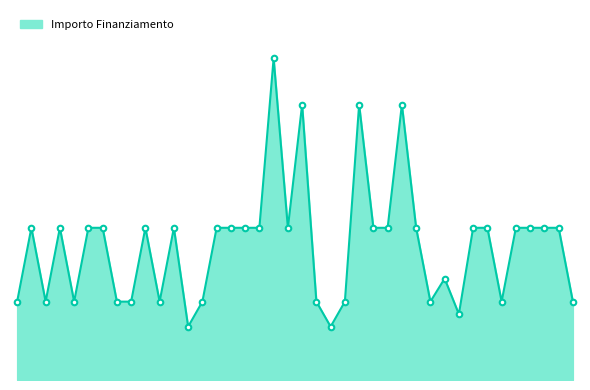

Does the chart display data point markers on the line(s)?

No